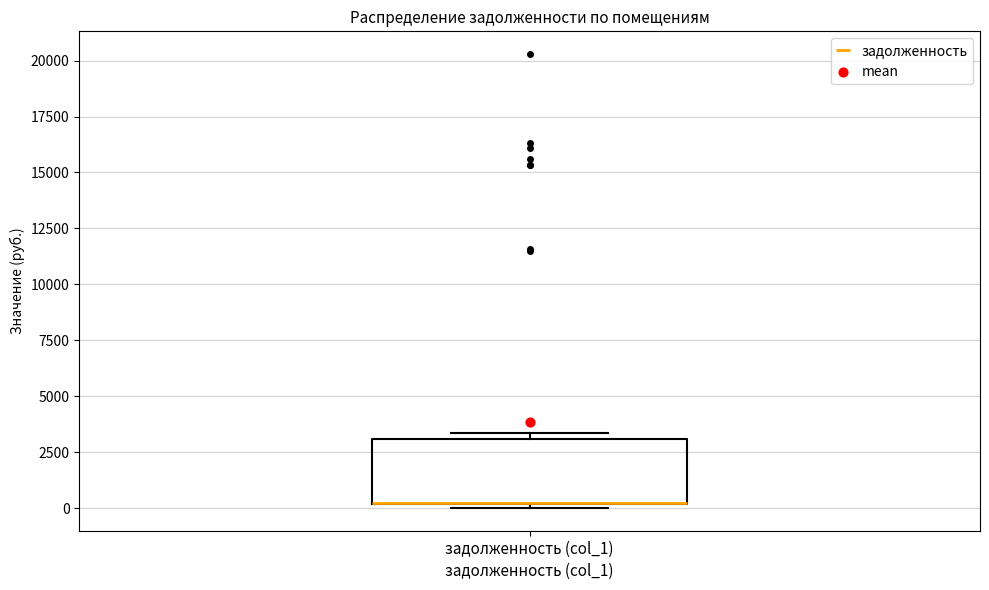

Where is the lower edge of the box for задолженность (col_1) on the y-axis? The values are not printed on the chart, so give them approximately, as read against the axis.

0